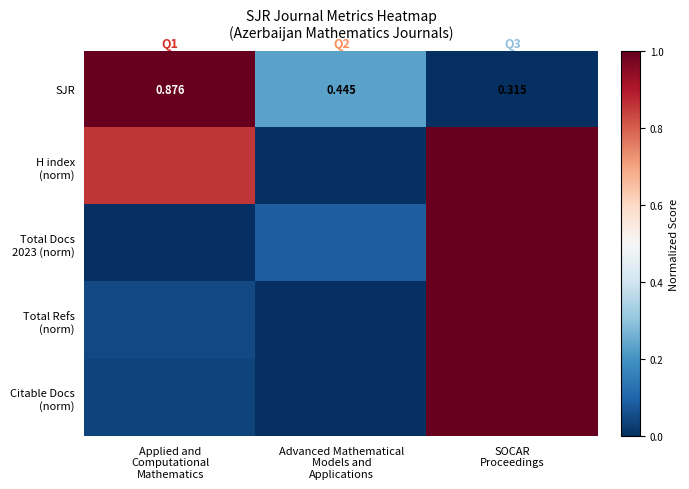

Is the value of H index (norm) at Applied and Computational Mathematics greater than the value of Citable Docs (norm) at Applied and Computational Mathematics?

Yes